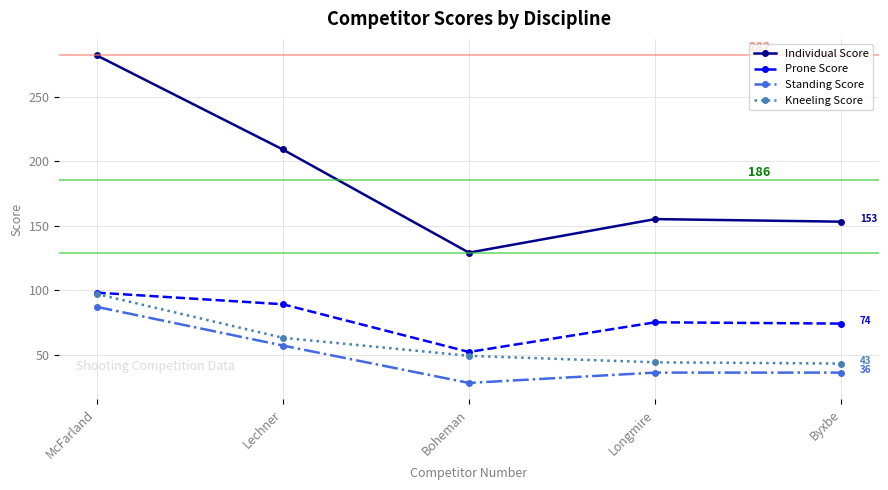

True or false: Standing Score and Kneeling Score intersect in this chart.

False